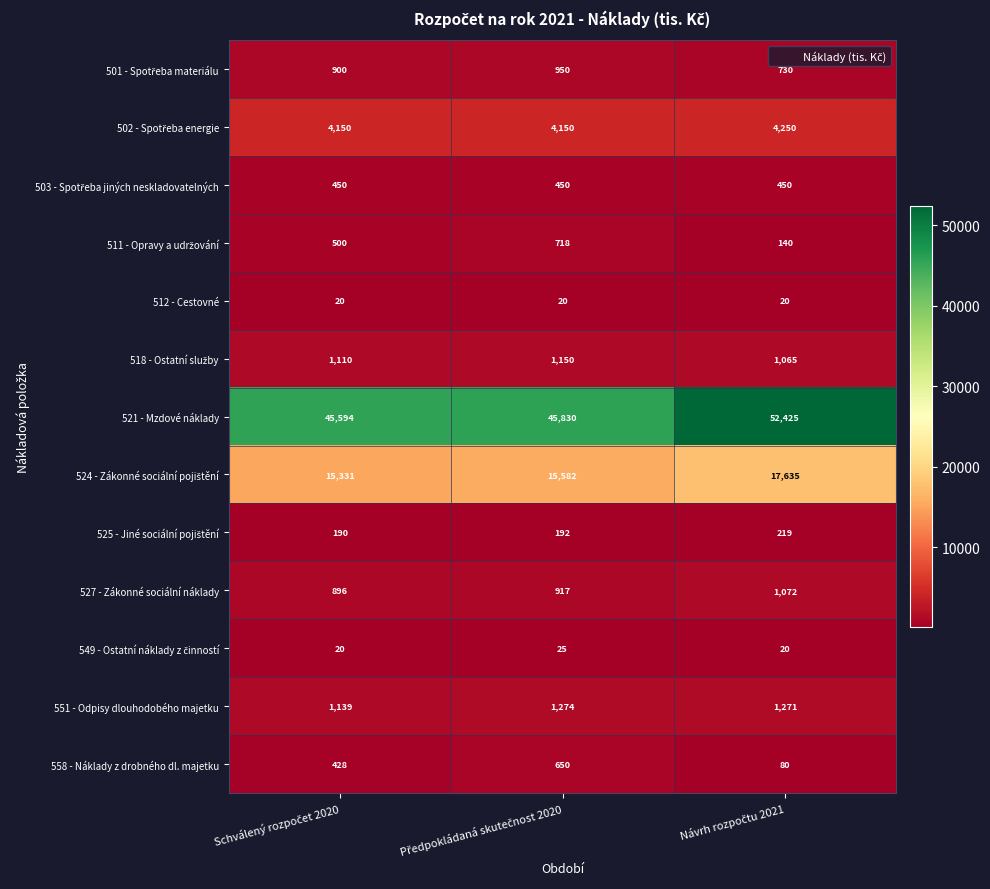

How many distinct data groups are displayed?

13